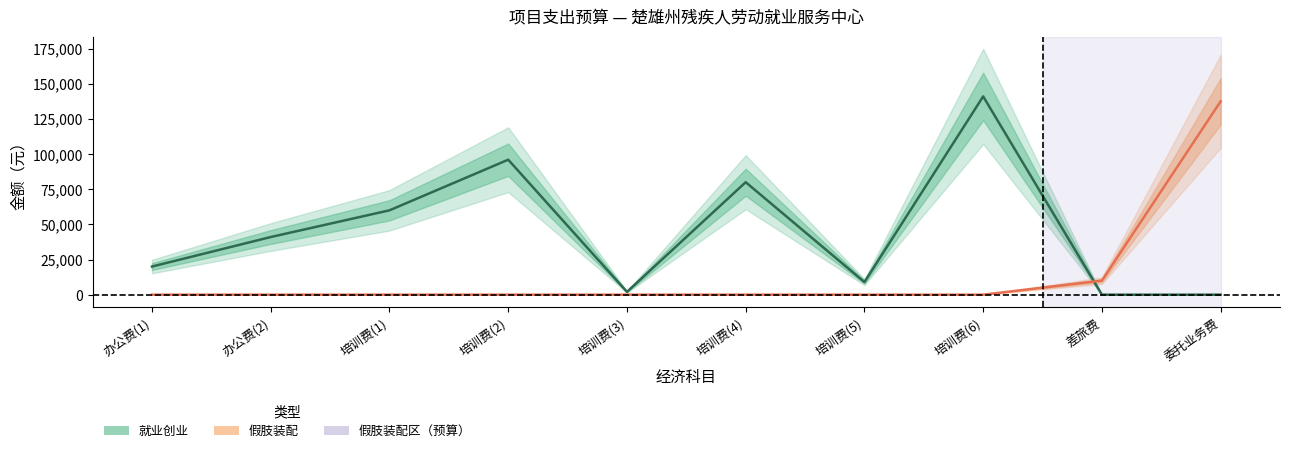

At how many categories does at least one series exceed 37030?

6